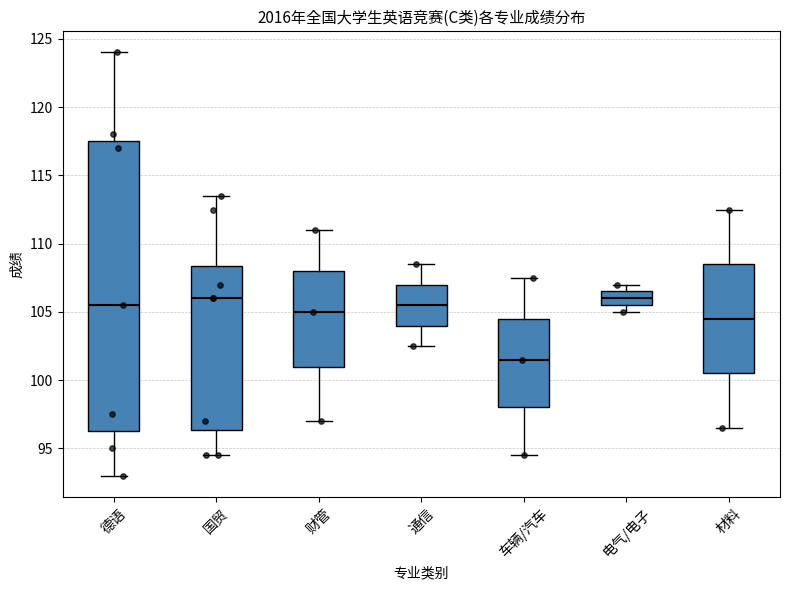

Which box's median line is the lowest?

车辆/汽车